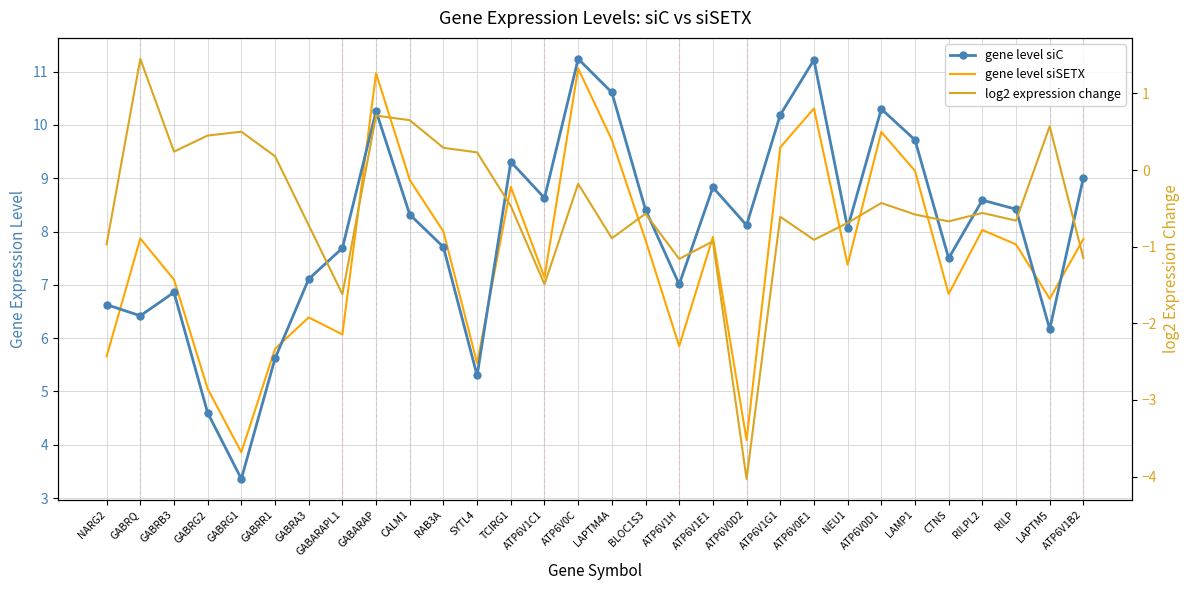

Rank the categories by gene level siSETX value from lowest to highest.

GABRG1, ATP6V0D2, GABRG2, SYTL4, NARG2, GABRR1, ATP6V1H, GABARAPL1, GABRA3, LAPTM5, CTNS, GABRB3, ATP6V1C1, NEU1, RILP, BLOC1S3, ATP6V1B2, GABRQ, ATP6V1E1, RAB3A, RILPL2, TCIRG1, CALM1, LAMP1, ATP6V1G1, LAPTM4A, ATP6V0D1, ATP6V0E1, GABARAP, ATP6V0C